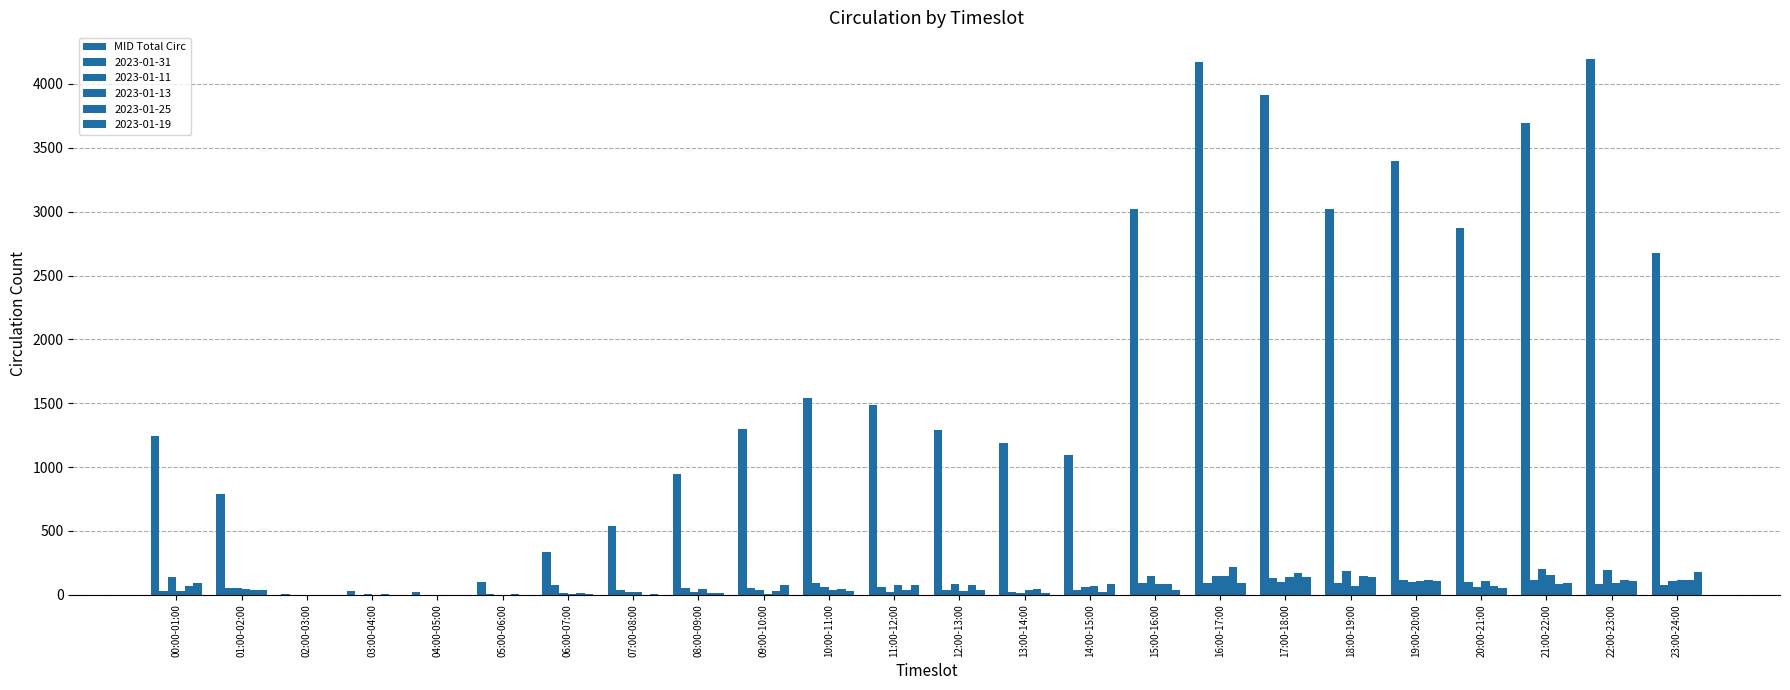

How many series are shown in this chart?

6